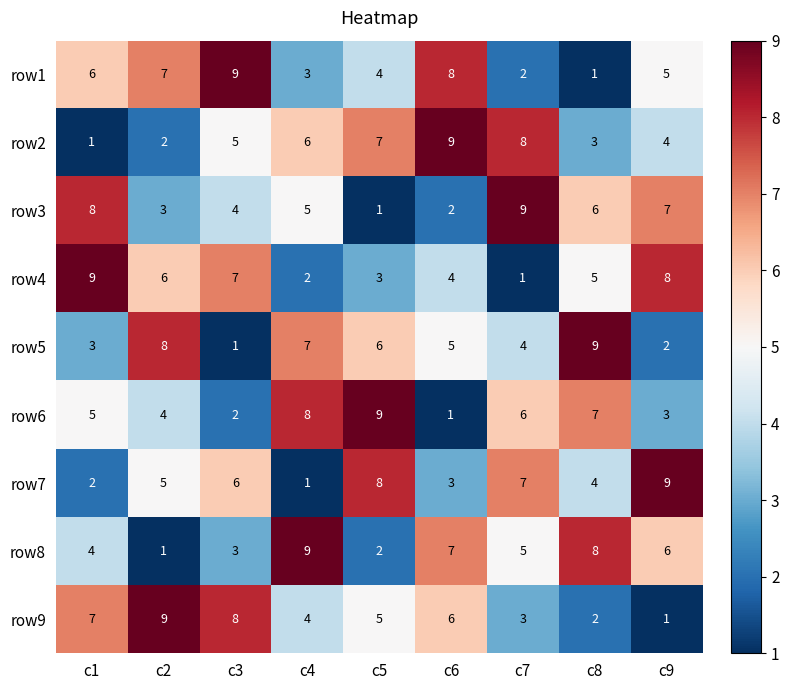

Is the value of row2 at c5 greater than the value of row3 at c3?

Yes